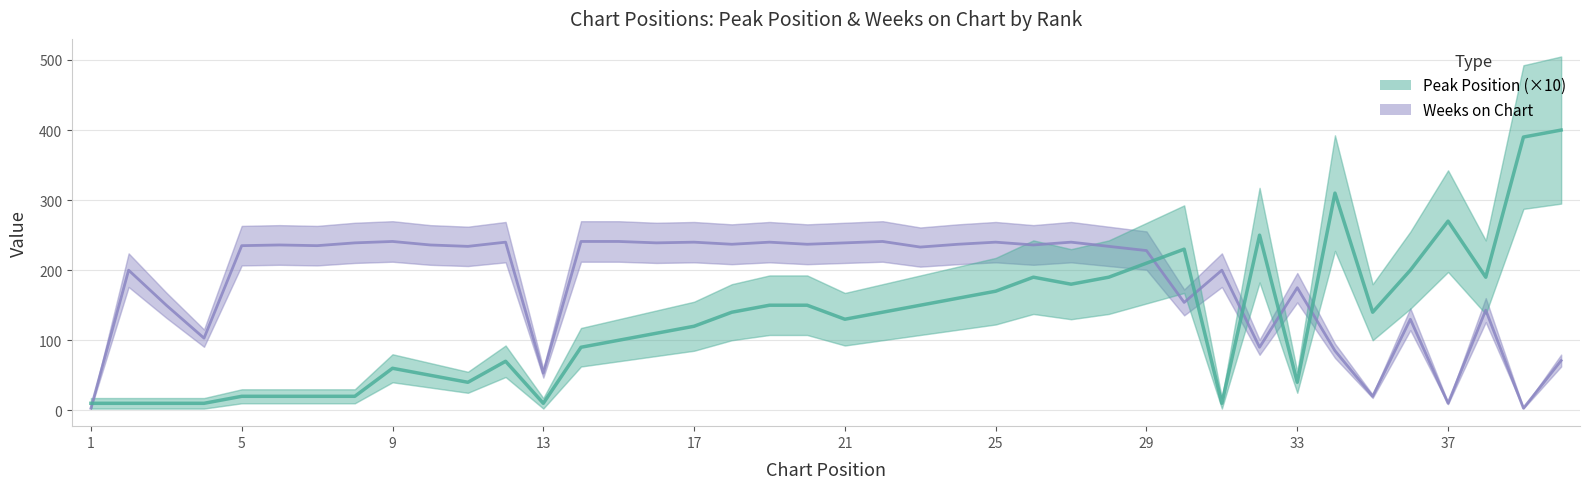

What is the total value across all series at 33?

301